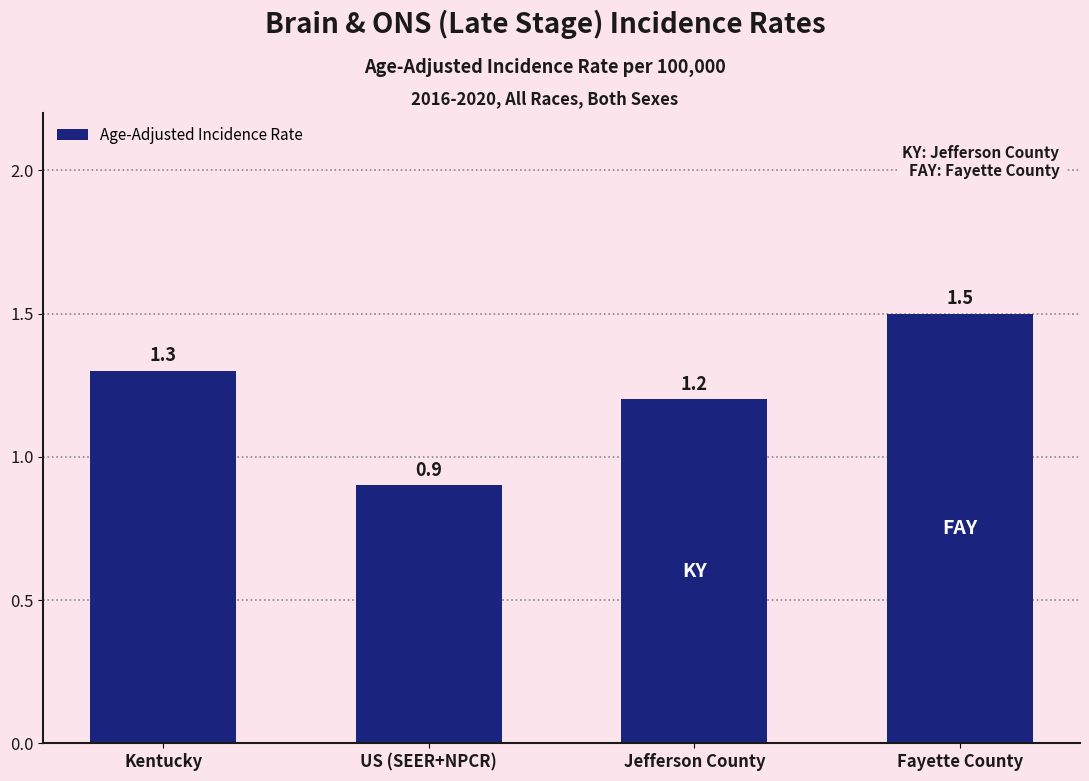

What is the smallest value displayed?

0.9